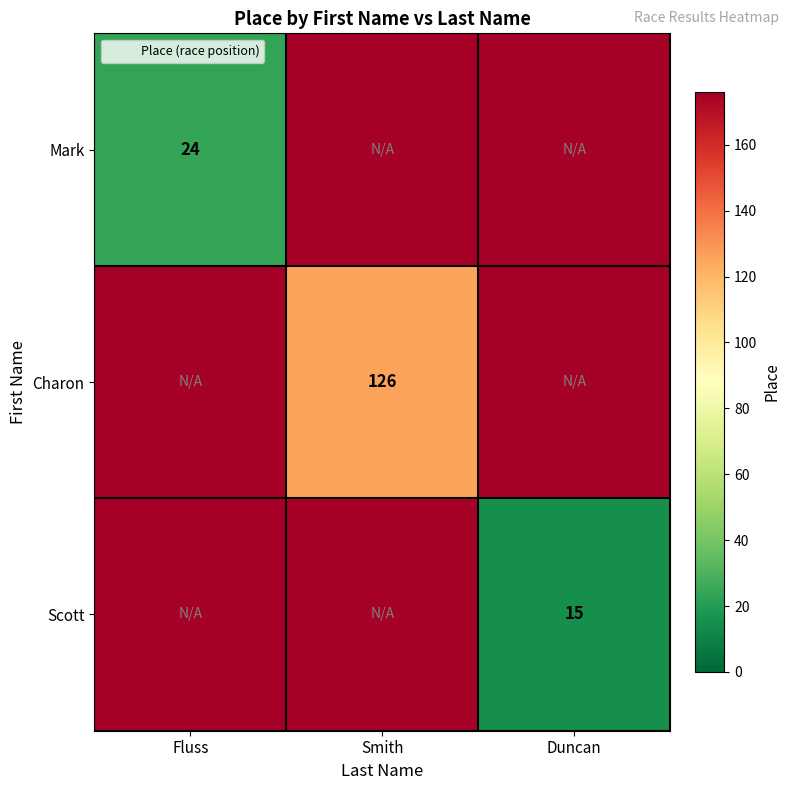

What is the greatest value displayed?

176